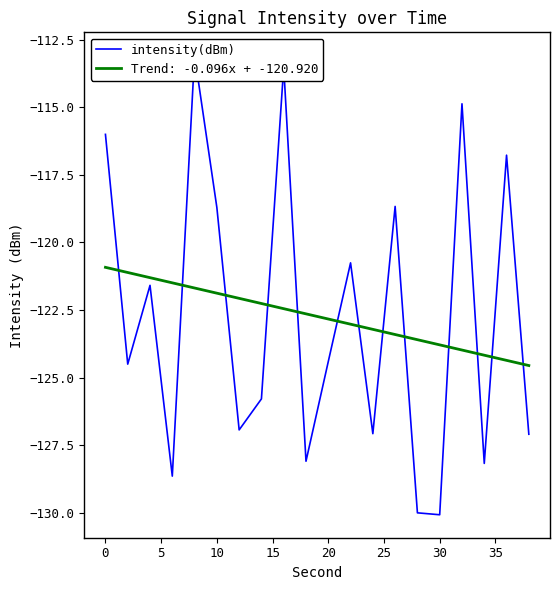

Reading right to left, what are all the values shown in this chart?

-127.1	-116.8	-128.2	-114.9	-130.1	-130.0	-118.7	-127.1	-120.8	-124.4	-128.1	-113.5	-125.8	-126.9	-118.7	-113.1	-128.6	-121.6	-124.5	-116.0